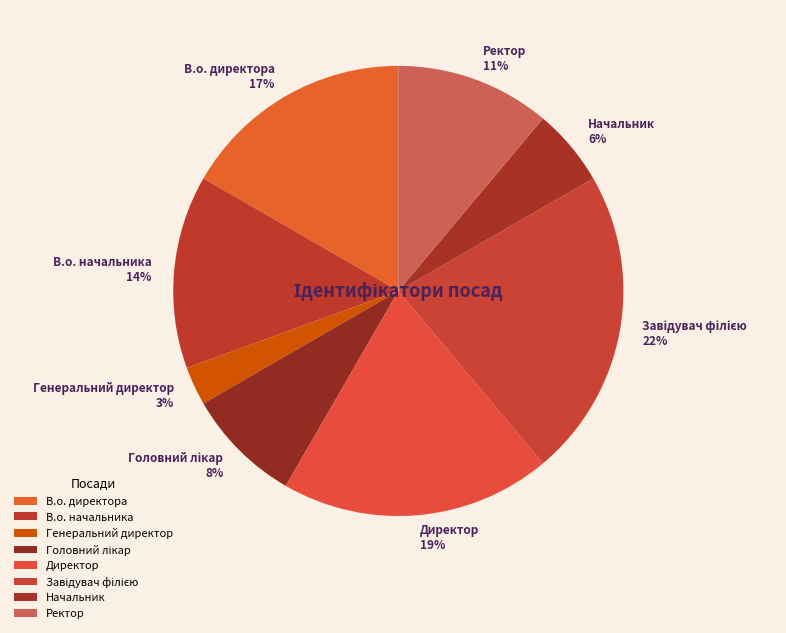

Which slice is the smallest?

Генеральний директор